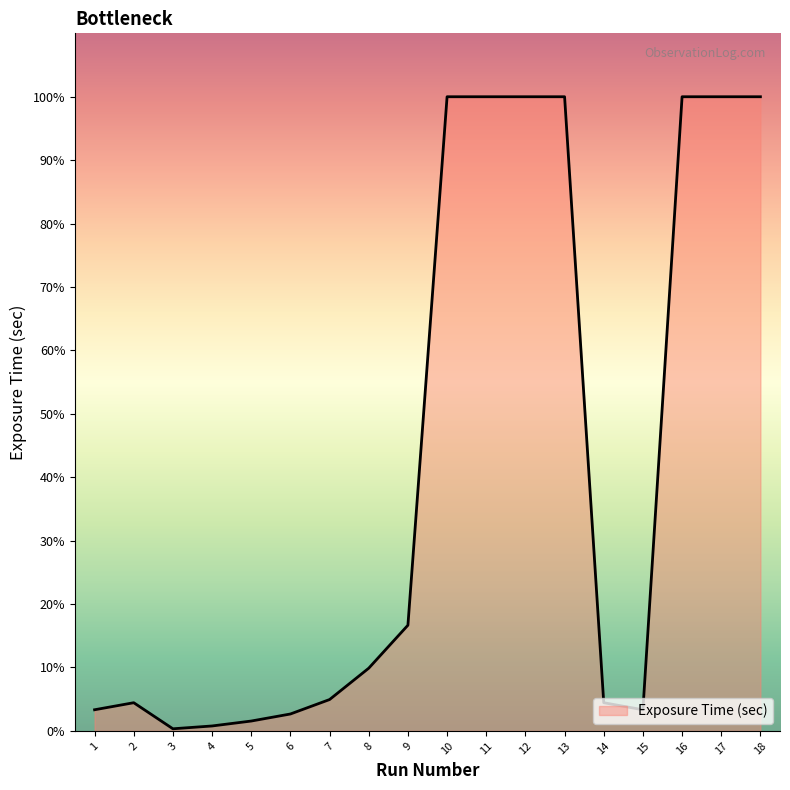

Where is the first local maximum?

2.0